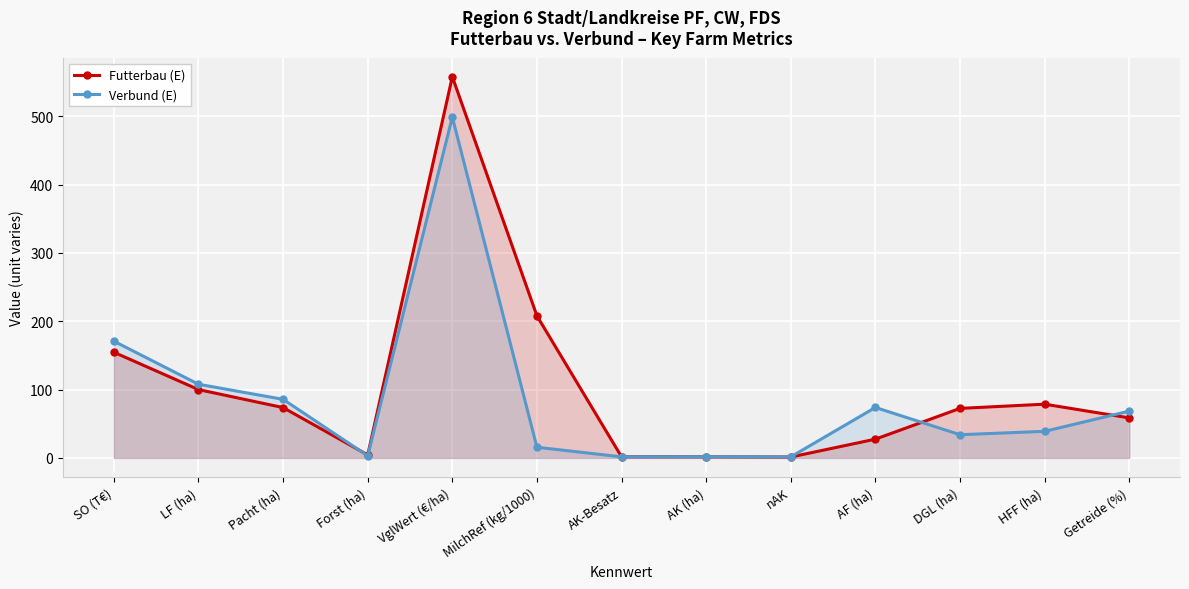

In Futterbau (E), how many points are lower than both neighbors (excluding endpoints)?

2